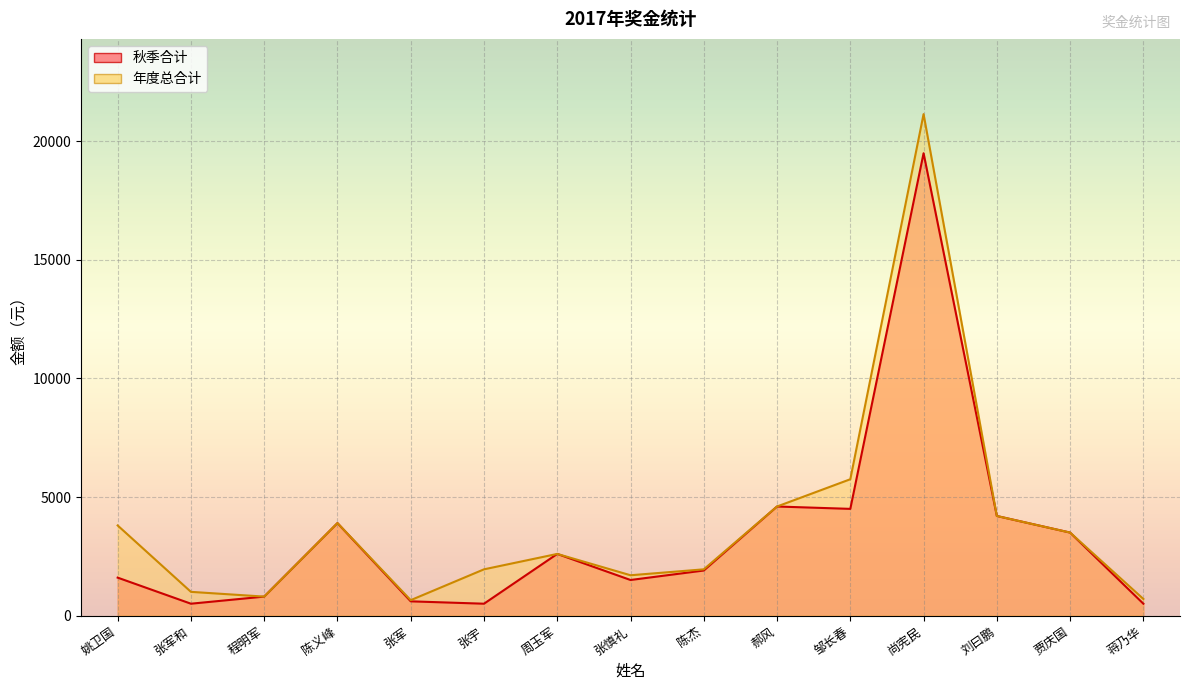

How many data points in 年度总合计 are less than 2600?

7